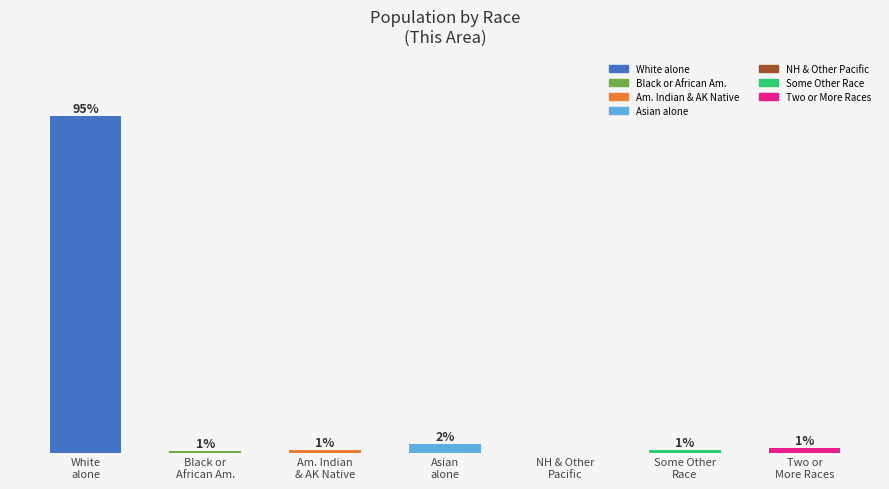

Between Two or
More Races and NH & Other
Pacific, which is larger?

Two or
More Races